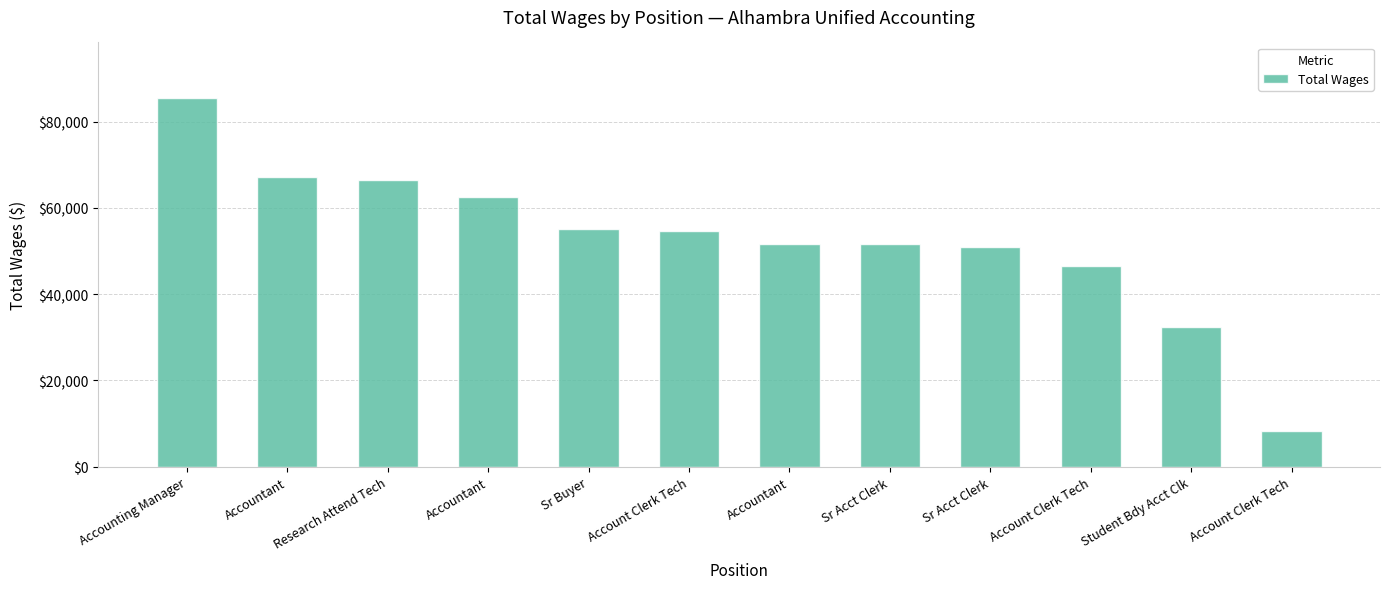

What is the sum of the values at Accountant and Account Clerk Tech?

70842